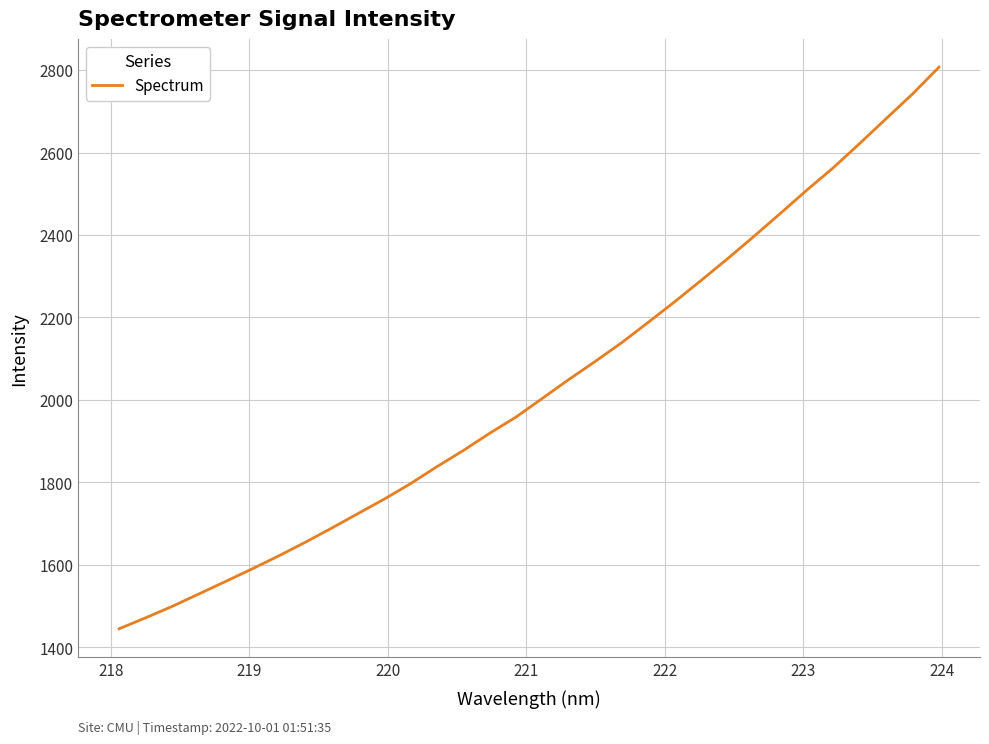

What is the minimum value shown in the chart?

1444.7